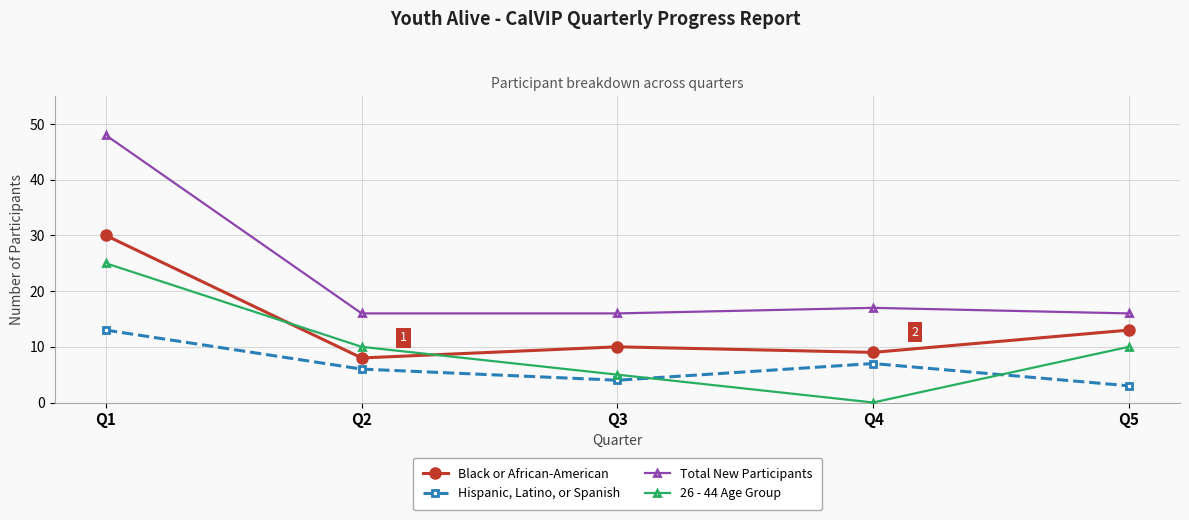

Between Q2 and Q5, which series saw the biggest shift?

Black or African-American